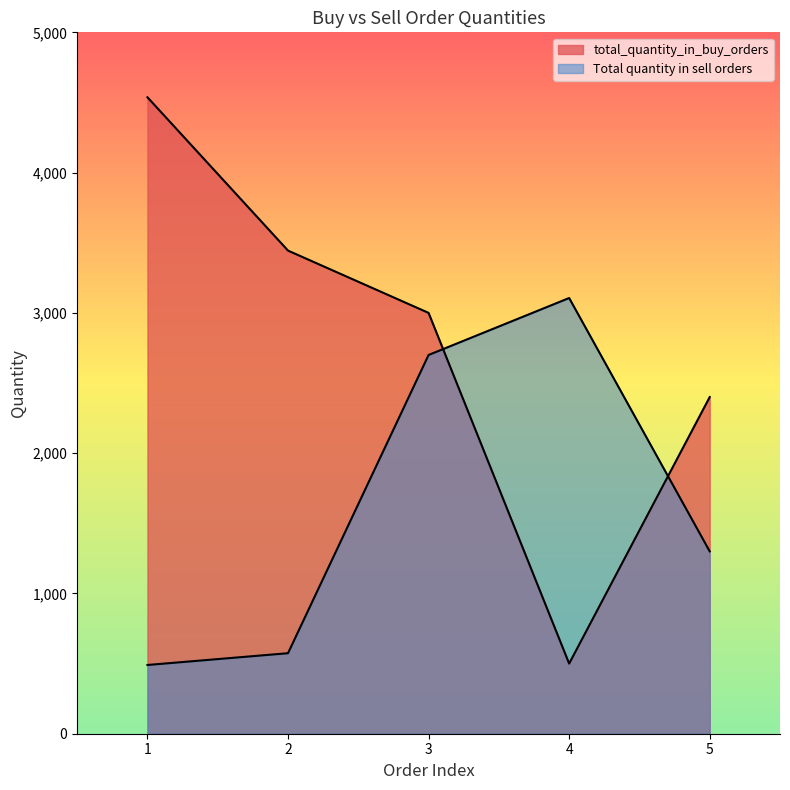

What is the value of the total_quantity_in_buy_orders point at the 2nd from the left?

3444